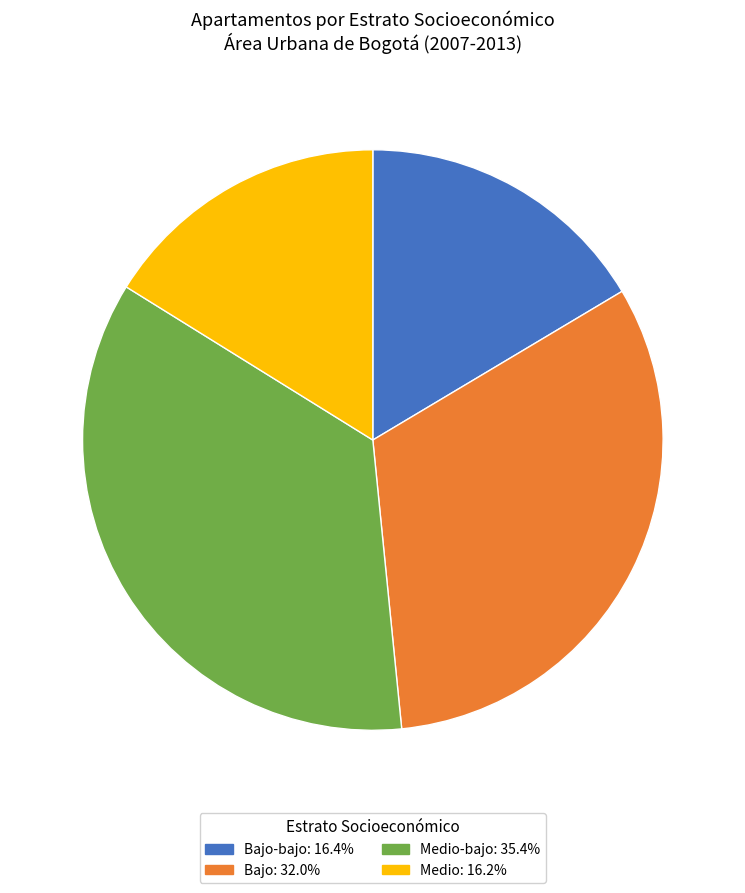

How many slices are in this pie chart?

4